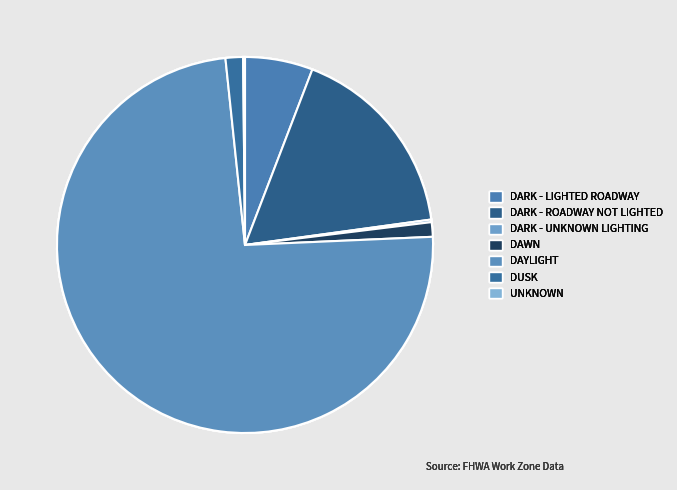

What percentage is the DARK - LIGHTED ROADWAY slice, to the nearest percent?

6%